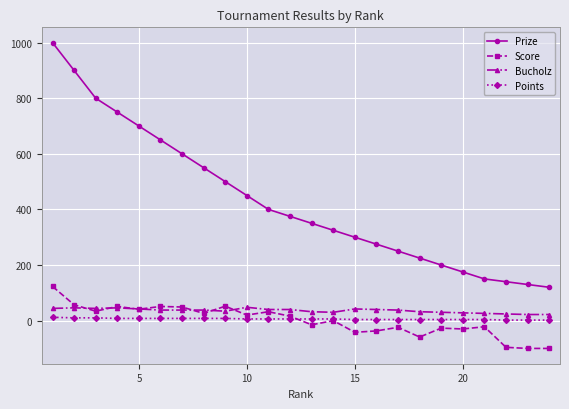

How many lines are shown in the chart?

4